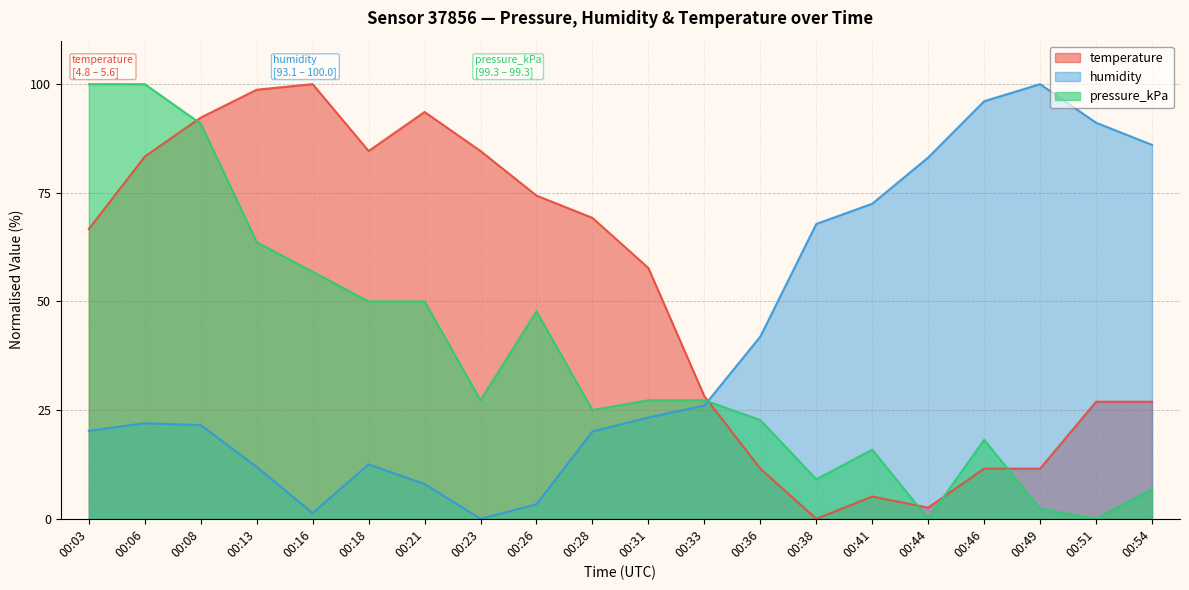

Which has a higher value, 00:26 or 00:23?

00:23